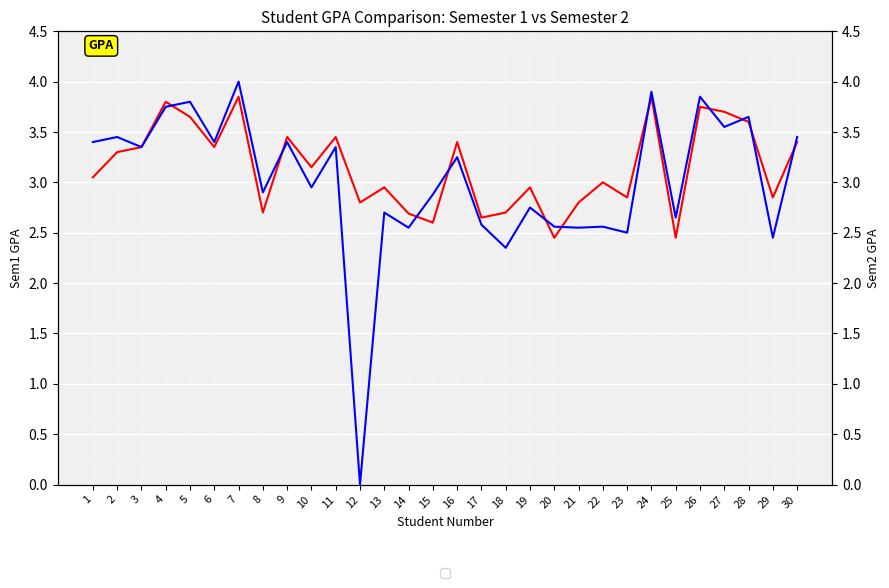

Where do Sem2 GPA and Sem1 GPA first cross each other?

4 and 5